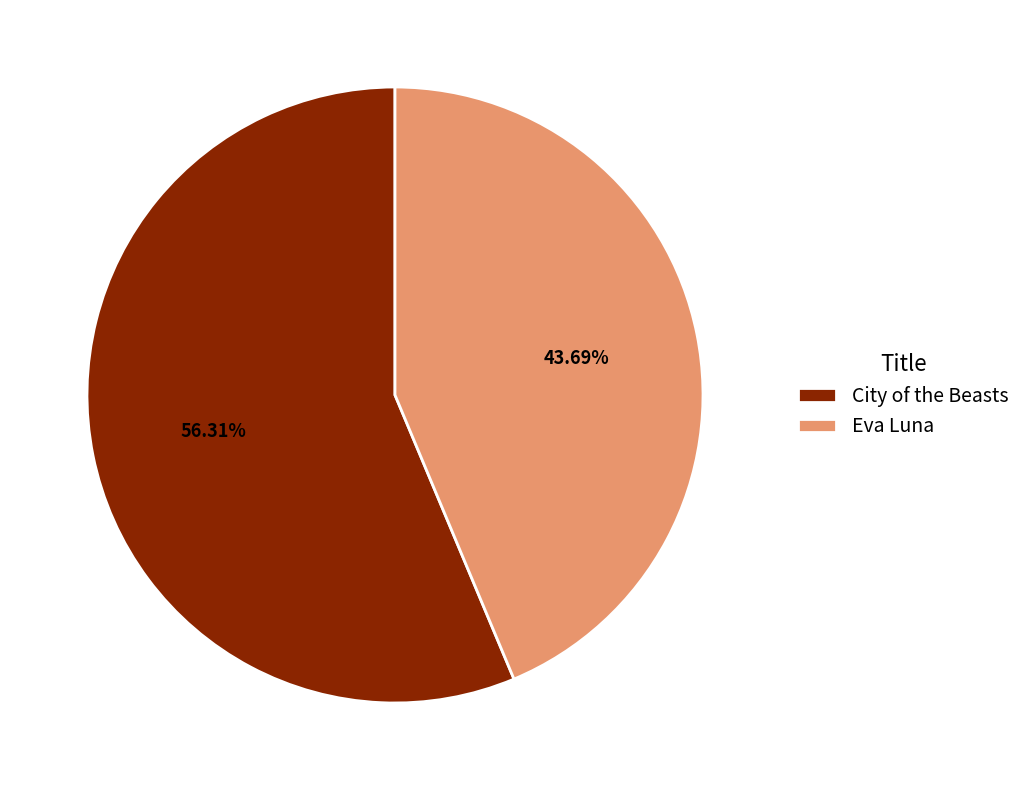

To the nearest percent, what percentage of the pie is City of the Beasts?

56%